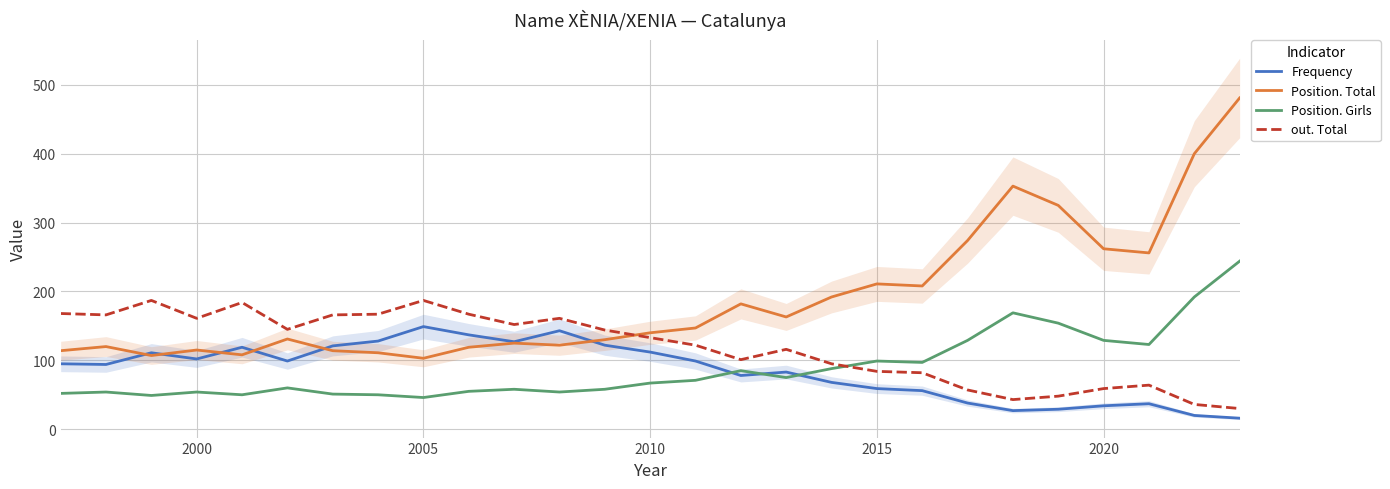

True or false: Frequency and out. Total cross at least once.

False